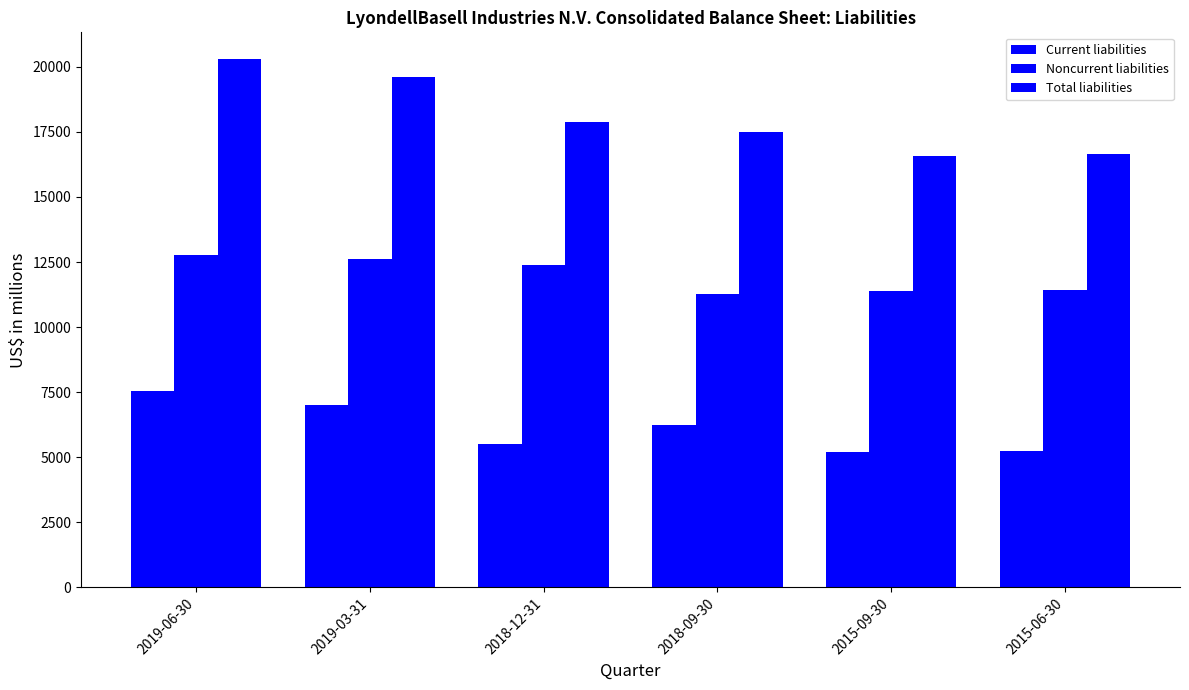

Does the chart contain stacked bars?

No